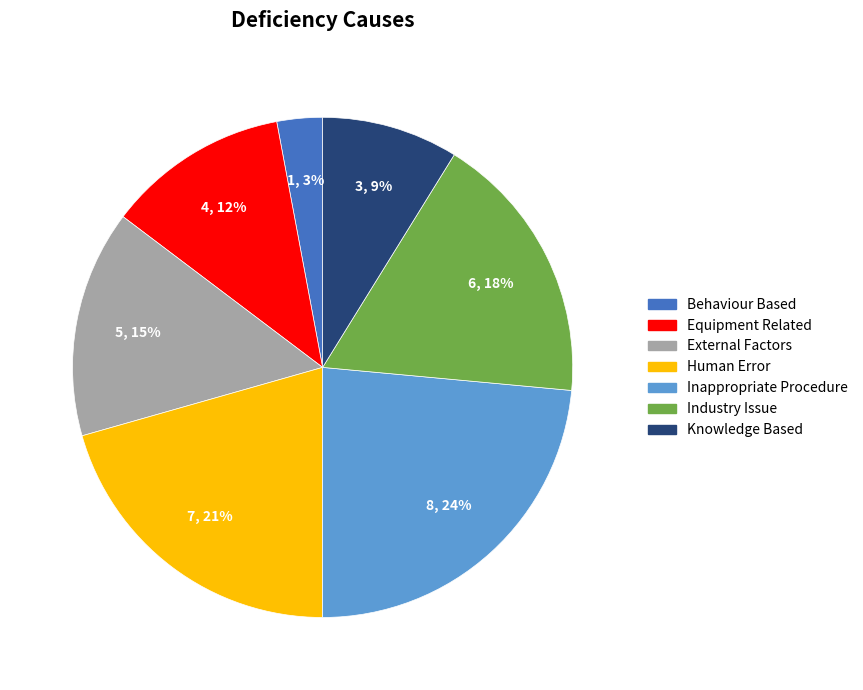

True or false: Behaviour Based accounts for 15% of the total.

False